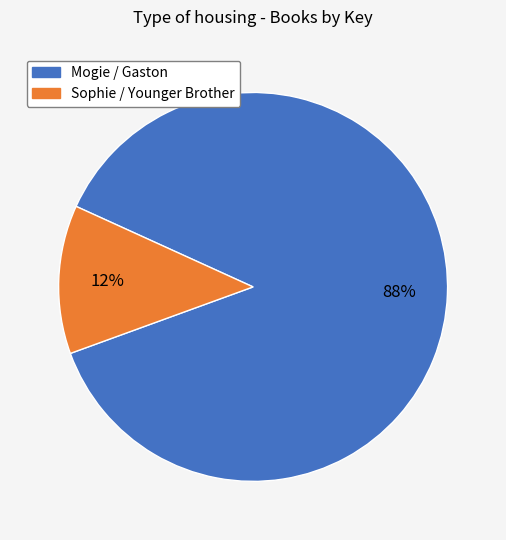

To the nearest percent, what is the average slice percentage?

50%